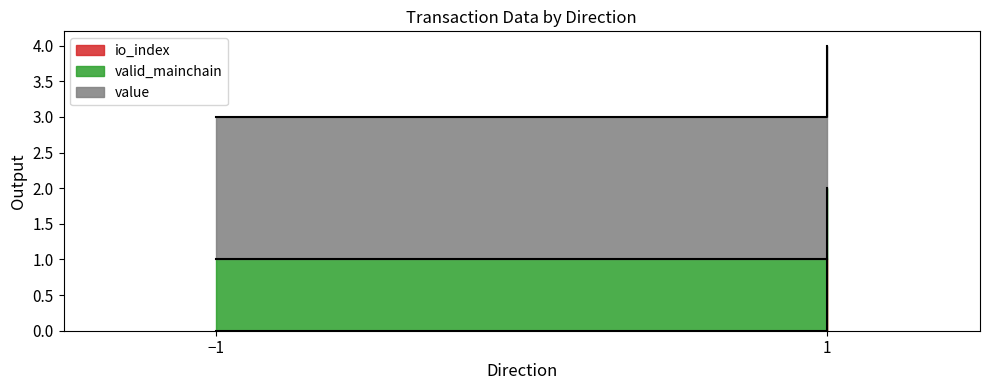

True or false: value has a value of 2.0 at 1.

True